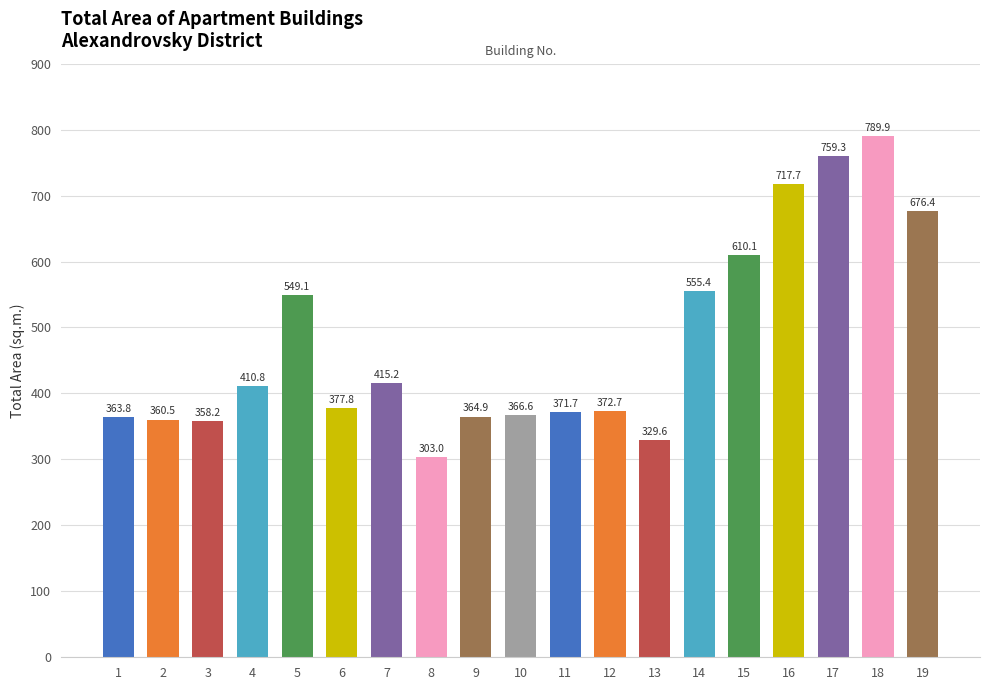

Reading left to right, what are all the values shown in this chart?

363.8	360.5	358.2	410.8	549.1	377.8	415.2	303.0	364.9	366.6	371.7	372.7	329.6	555.4	610.1	717.7	759.3	789.9	676.4